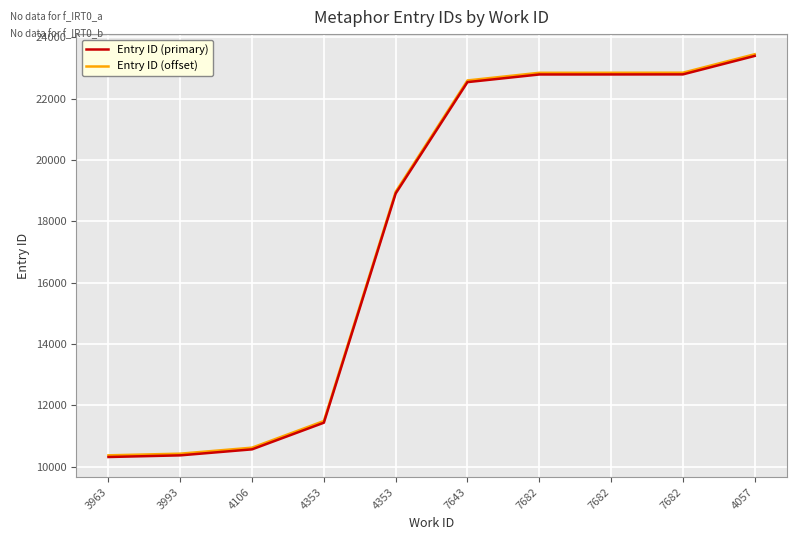

Is this an area chart (filled region under the line)?

No